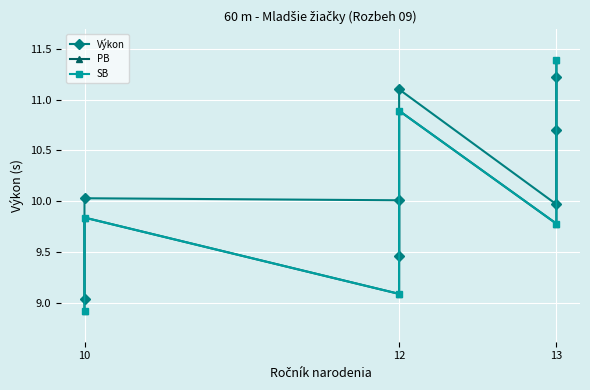

Count the values in the range 12 to 13.

6